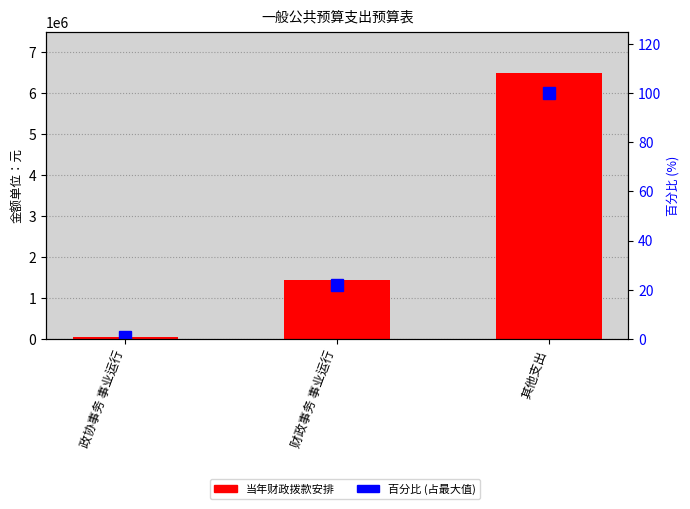

How many values in the 百分比 series are below 22?

1